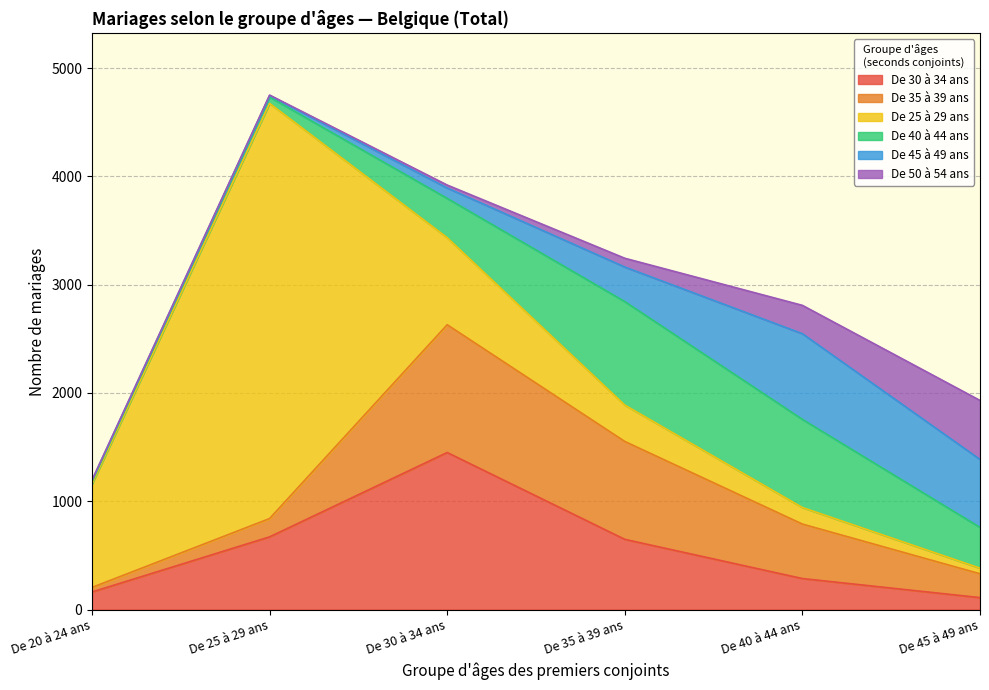

Reading left to right, list all the values displayed in this chart.

De 30 à 34 ans: De 20 à 24 ans=162	De 25 à 29 ans=671	De 30 à 34 ans=1450	De 35 à 39 ans=648	De 40 à 44 ans=286	De 45 à 49 ans=110
De 35 à 39 ans: De 20 à 24 ans=42	De 25 à 29 ans=169	De 30 à 34 ans=1180	De 35 à 39 ans=904	De 40 à 44 ans=503	De 45 à 49 ans=220
De 25 à 29 ans: De 20 à 24 ans=956	De 25 à 29 ans=3834	De 30 à 34 ans=804	De 35 à 39 ans=336	De 40 à 44 ans=153	De 45 à 49 ans=52
De 40 à 44 ans: De 20 à 24 ans=21	De 25 à 29 ans=59	De 30 à 34 ans=363	De 35 à 39 ans=956	De 40 à 44 ans=814	De 45 à 49 ans=377
De 45 à 49 ans: De 20 à 24 ans=10	De 25 à 29 ans=14	De 30 à 34 ans=96	De 35 à 39 ans=319	De 40 à 44 ans=791	De 45 à 49 ans=627
De 50 à 54 ans: De 20 à 24 ans=4	De 25 à 29 ans=4	De 30 à 34 ans=27	De 35 à 39 ans=81	De 40 à 44 ans=262	De 45 à 49 ans=545